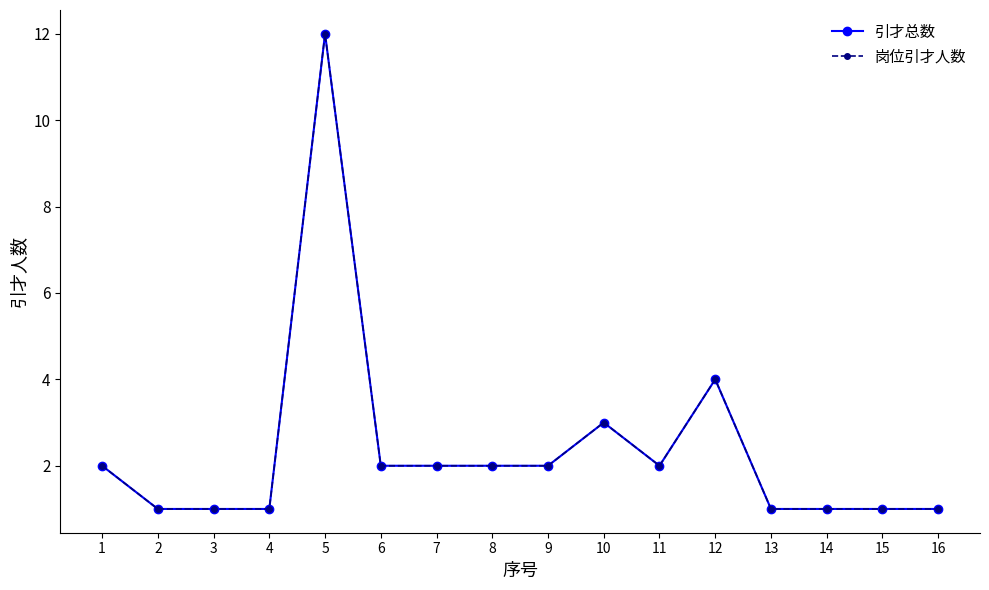

Where is 引才总数 nearest to the value 6?

12